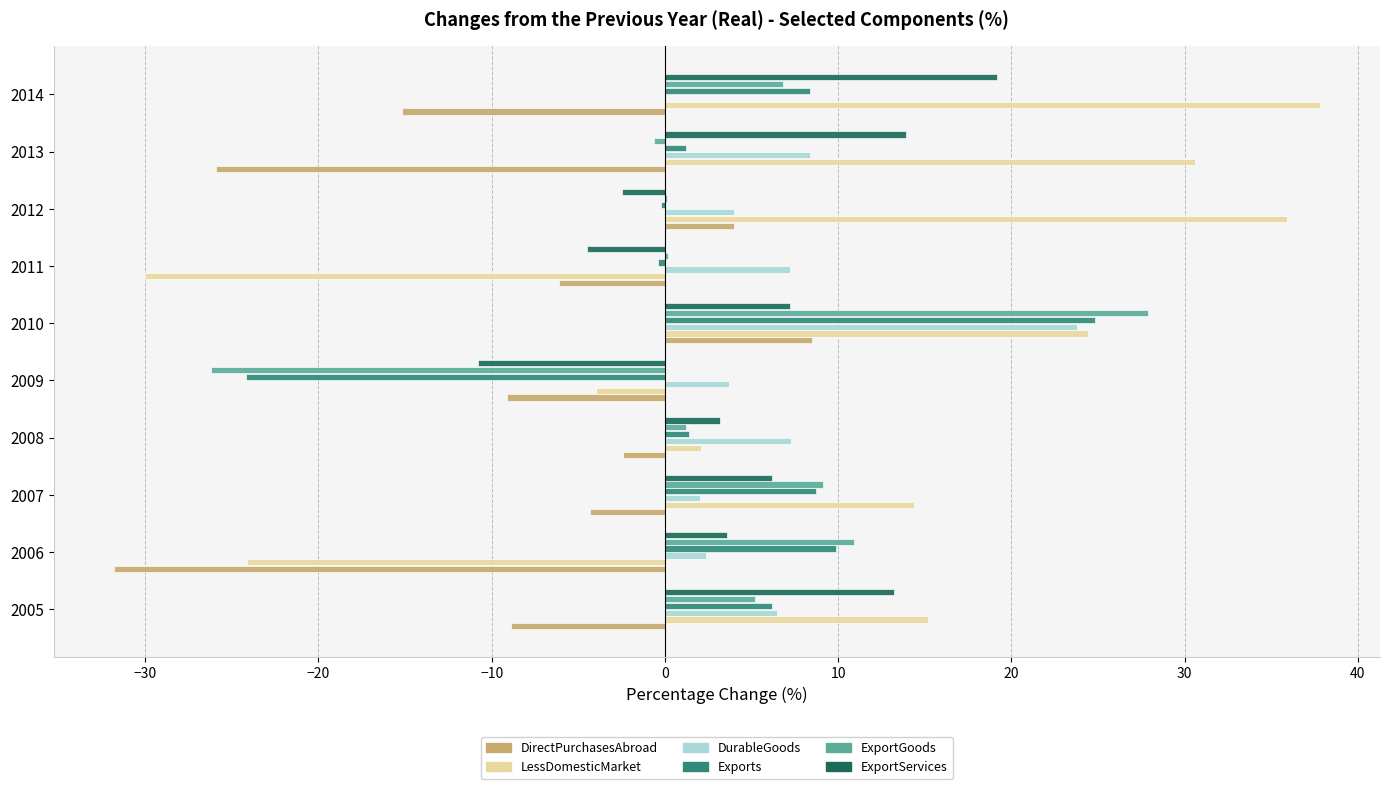

What is the greatest value displayed?

37.8